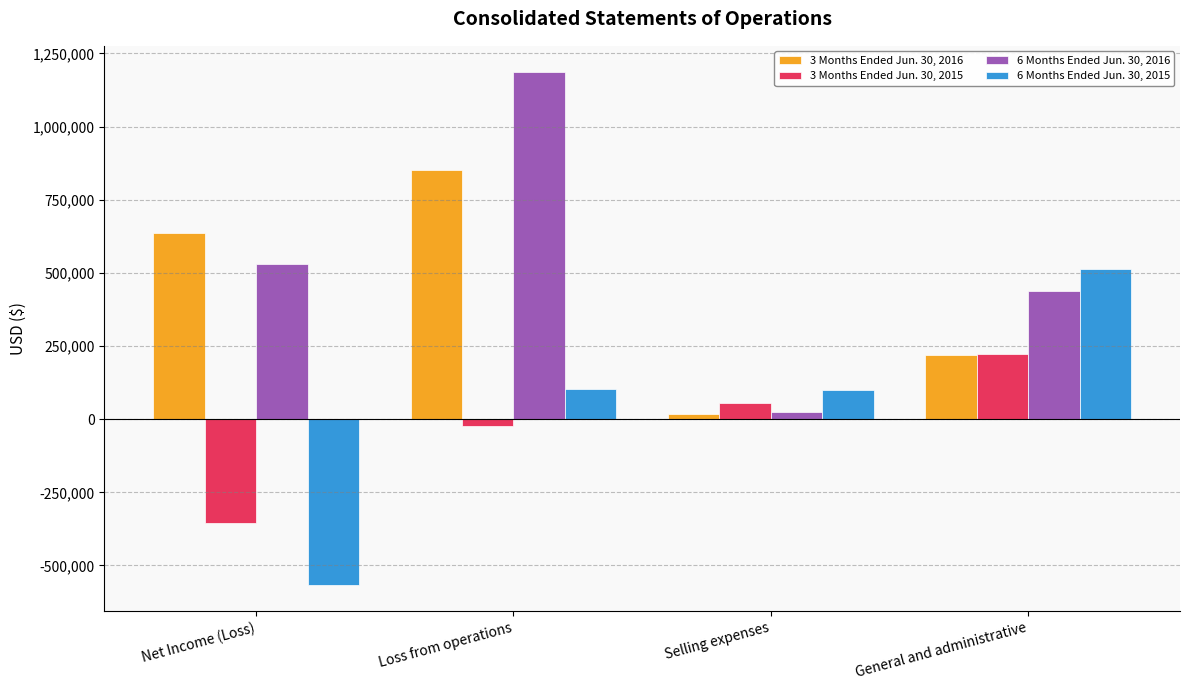

How many groups of bars are there?

4